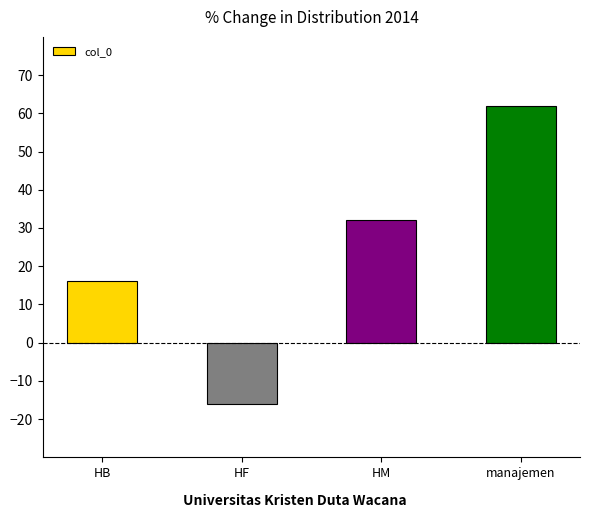

Is it true that the value at manajemen is 103?

False